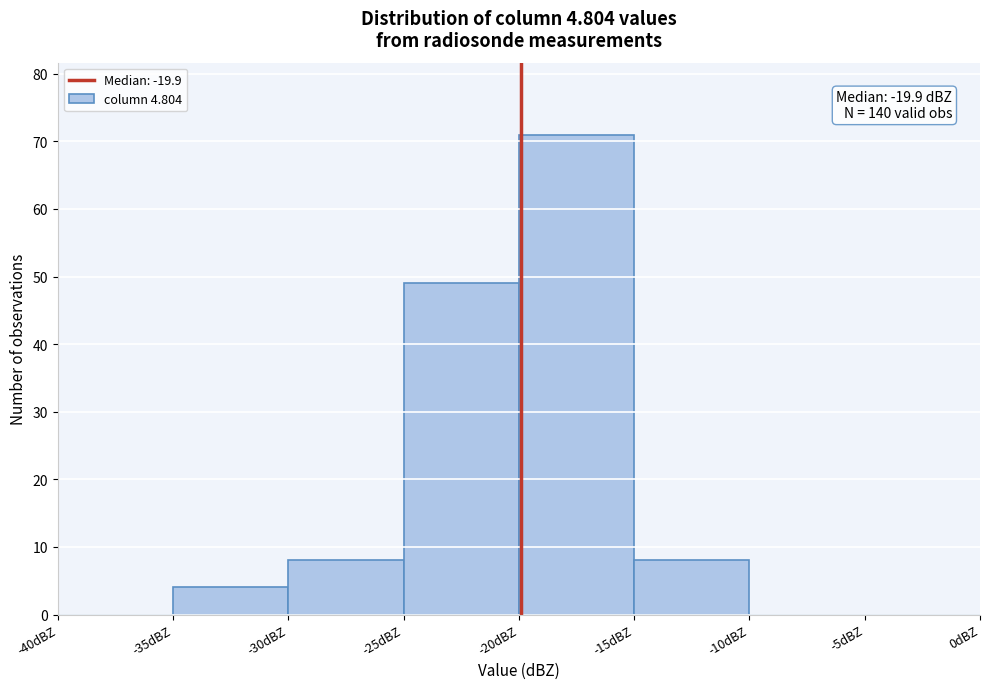

Over which range of the x-axis is the bar tallest?

-20 to -15